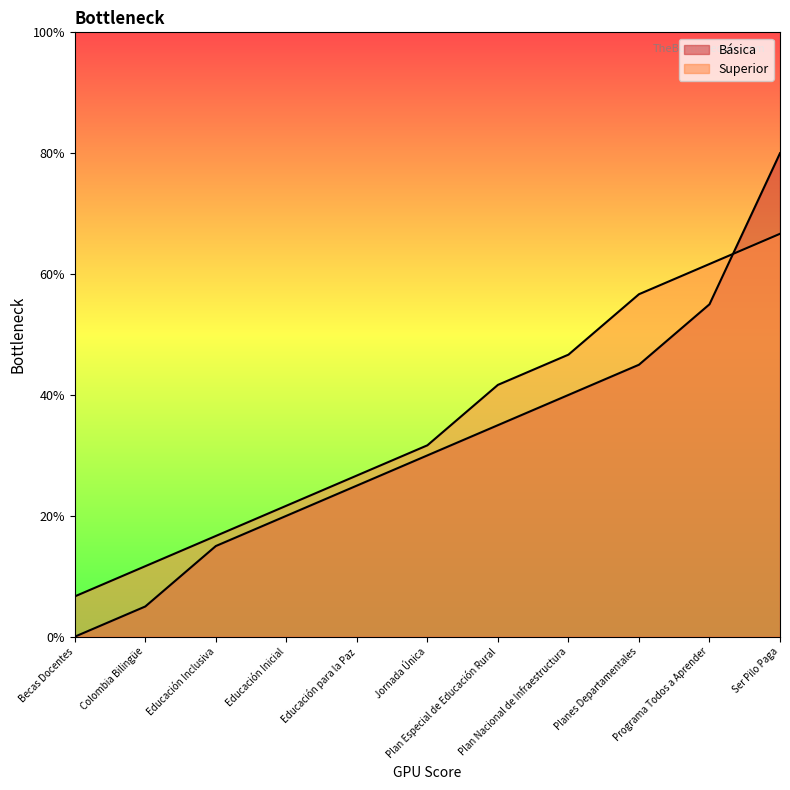

How many categories are shown in the chart?

11